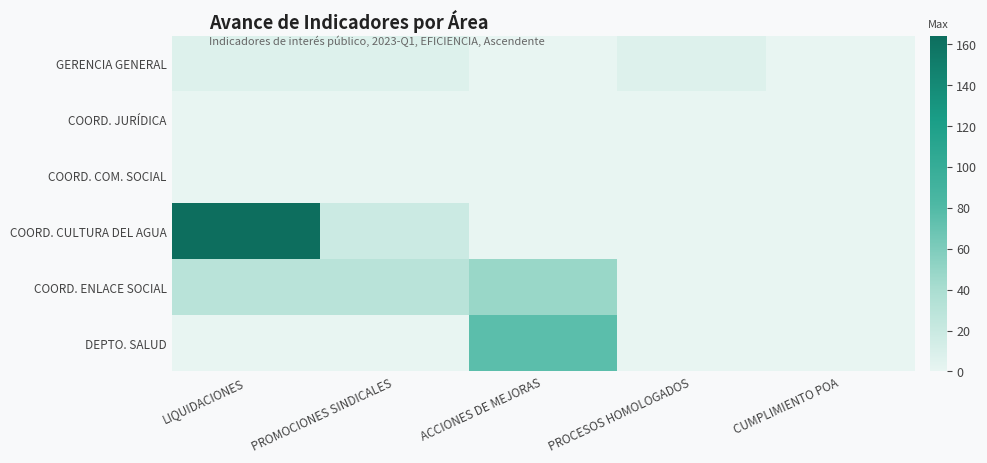

Between LIQUIDACIONES and PROCESOS HOMOLOGADOS, which is larger?

LIQUIDACIONES